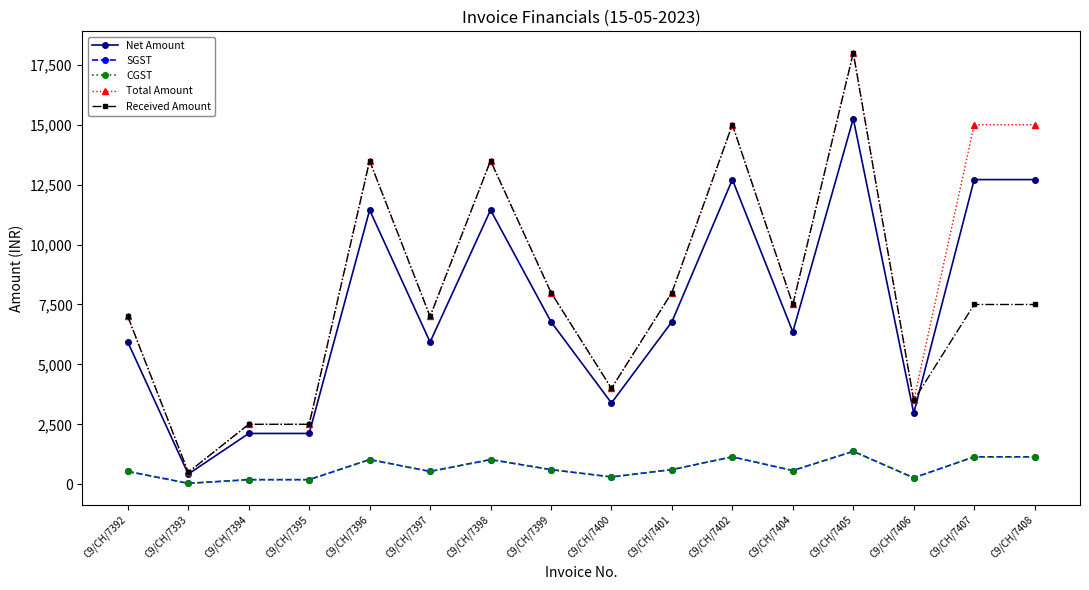

True or false: Received Amount and SGST cross at least once.

False